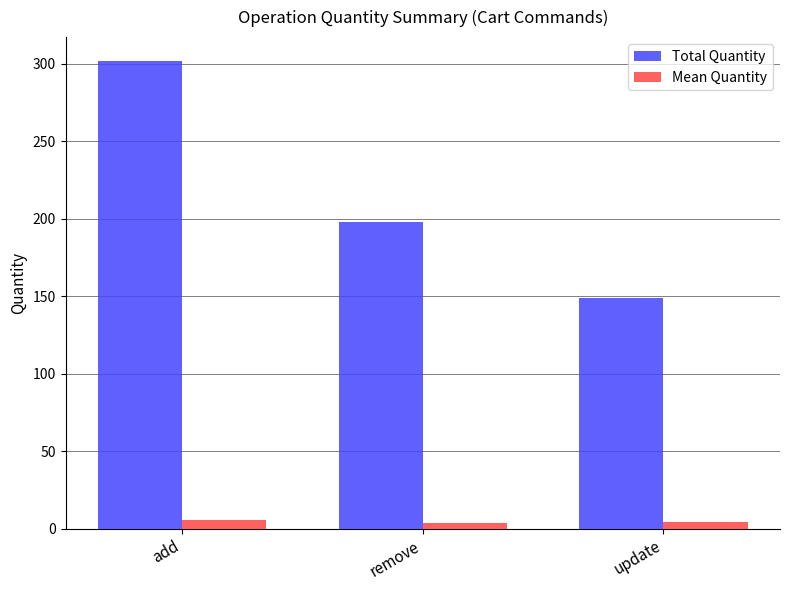

How many Mean Quantity values are between 3 and 5?

2